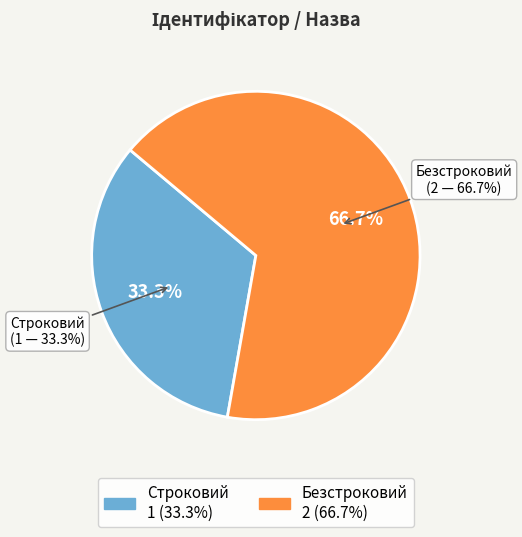

Does any single category account for the majority?

Yes